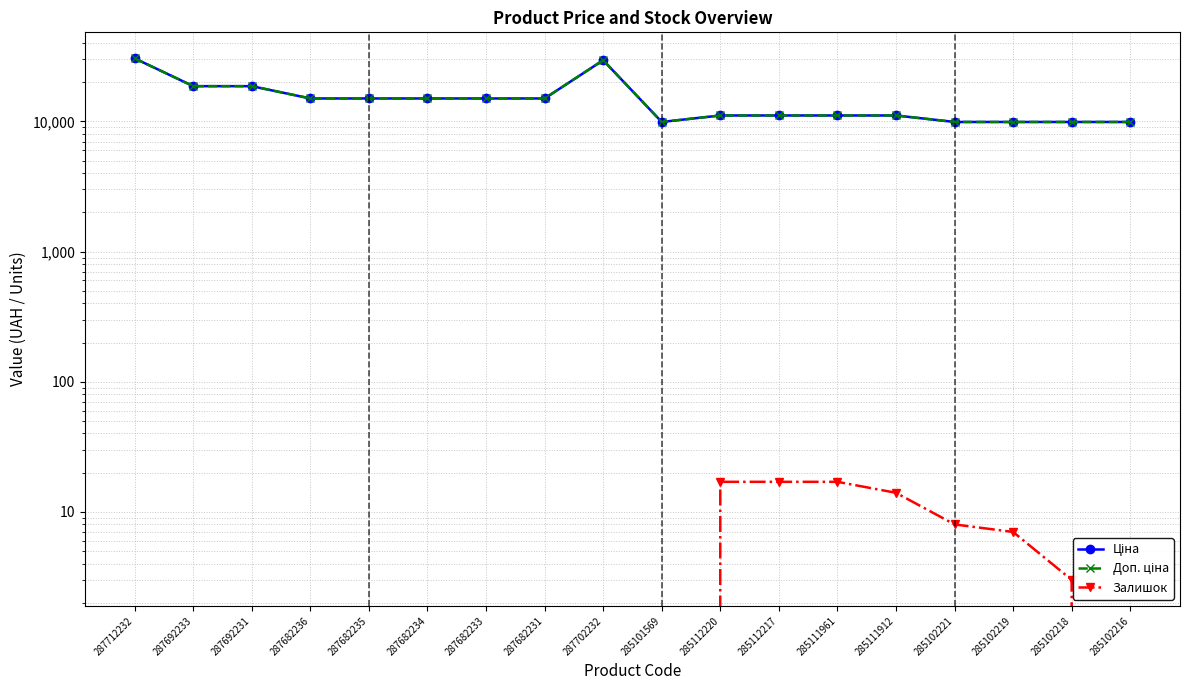

What is the average value of the Ціна series?

14805.4